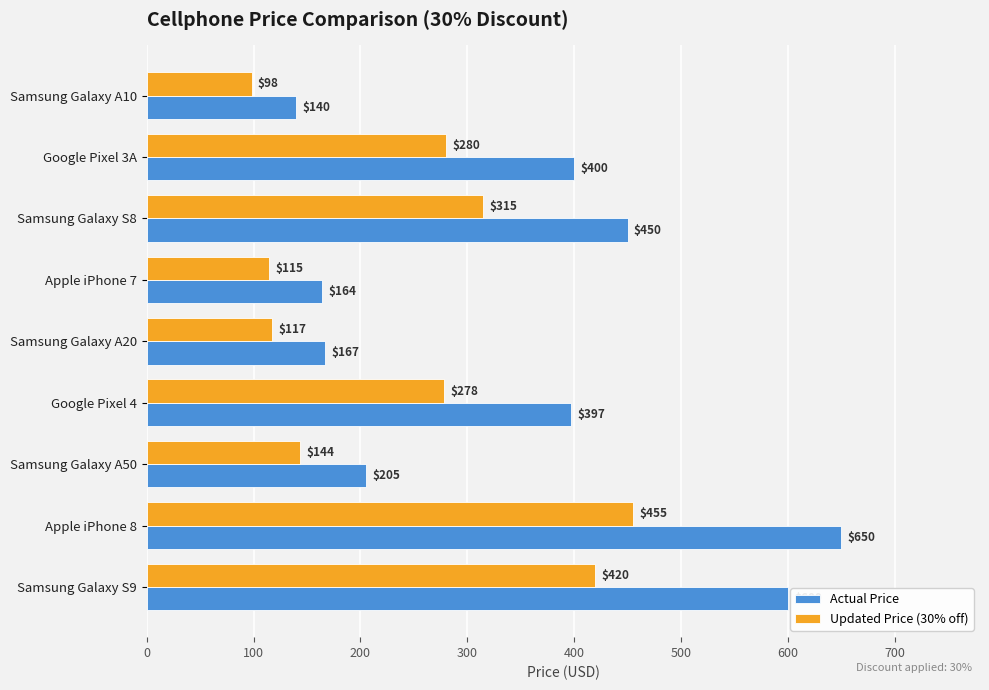

Read the Actual Price value at Samsung Galaxy A50.

205.0